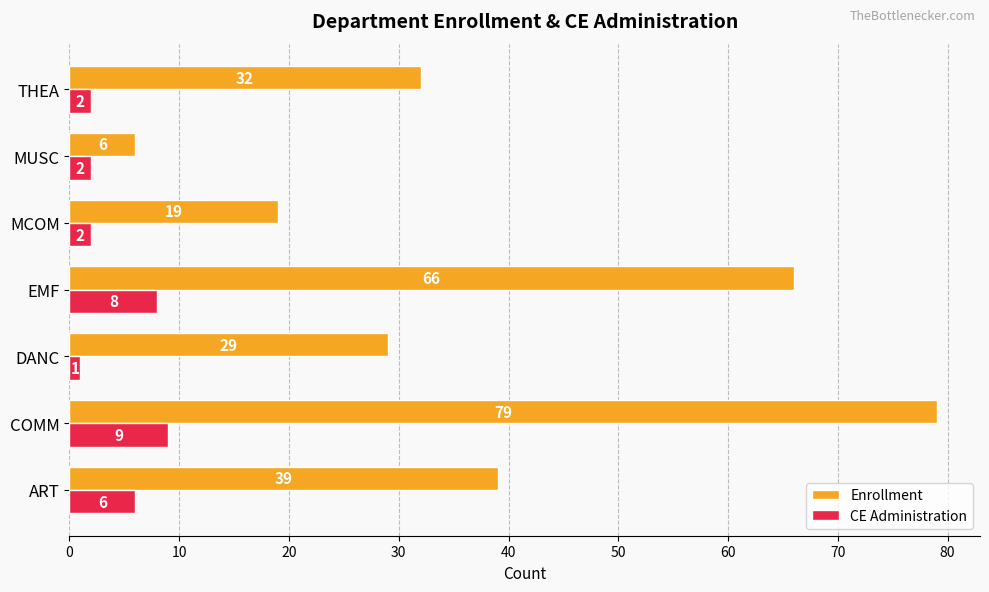

List the labels in order of Enrollment value, largest first.

COMM, EMF, ART, THEA, DANC, MCOM, MUSC